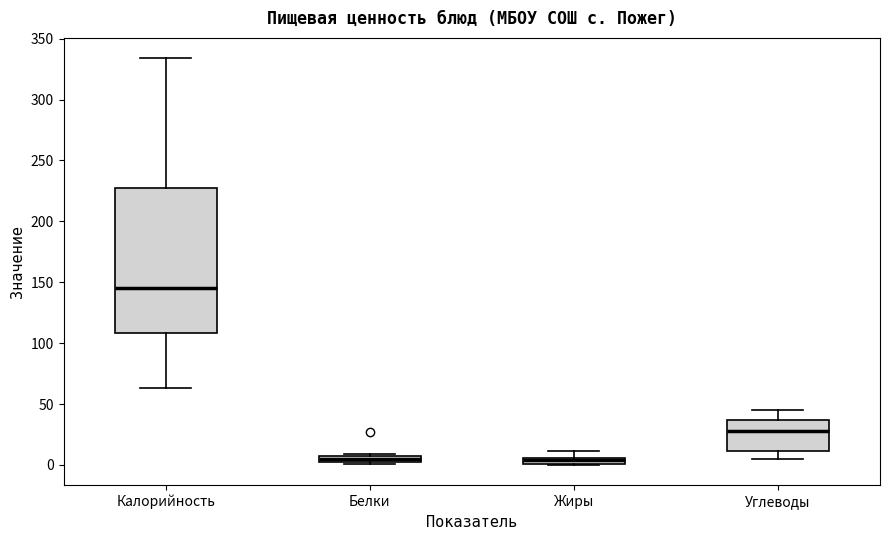

Where does the upper whisker of the box for Калорийность end on the y-axis? The values are not printed on the chart, so give them approximately, as read against the axis.

335